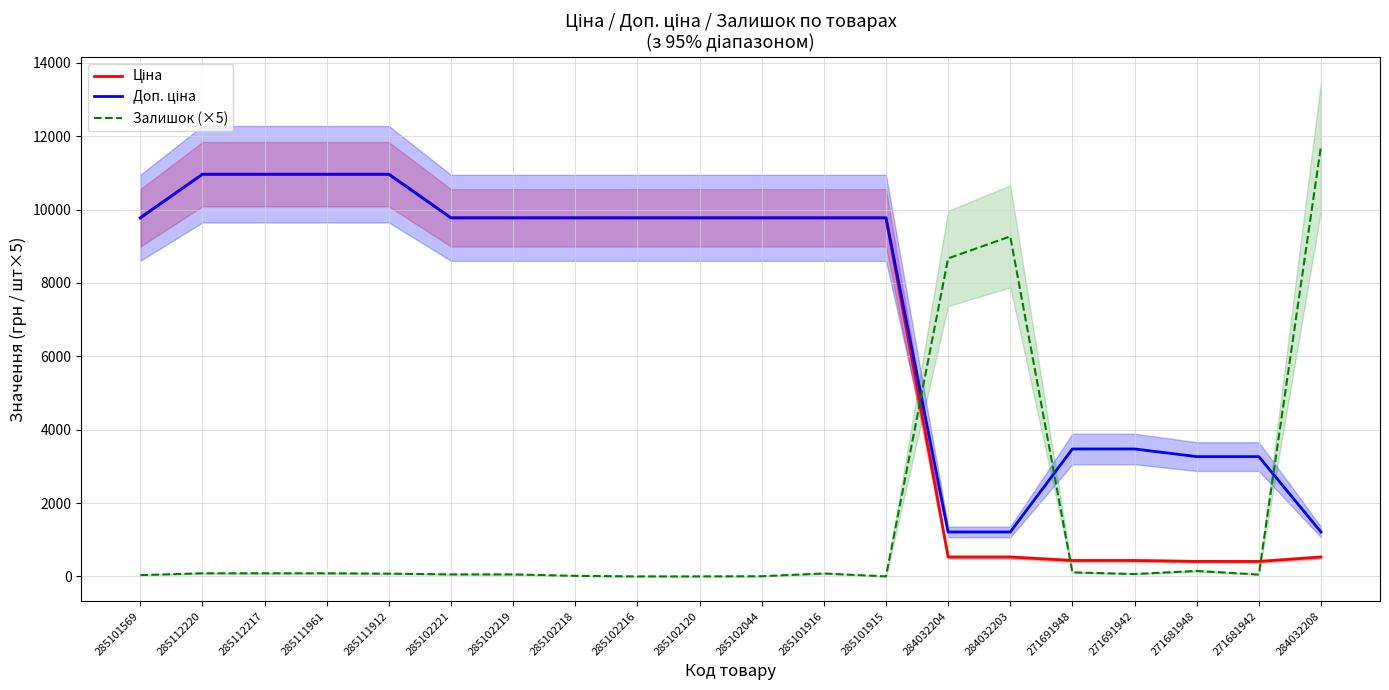

At 285101915, list the series in order from smallest to largest.

Залишок (×5), Ціна, Доп. ціна